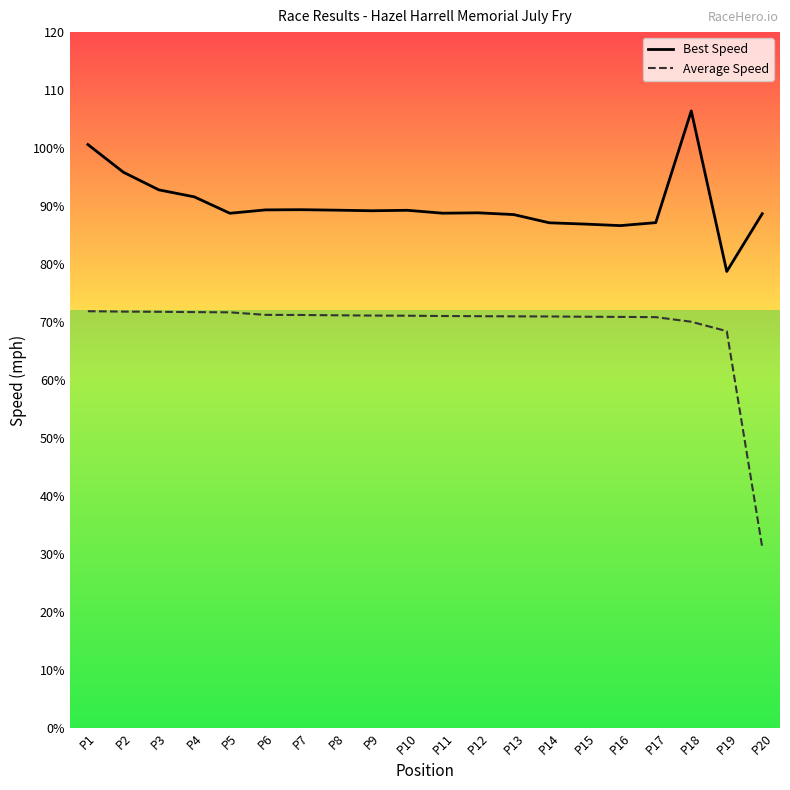

How many lines are shown in the chart?

2